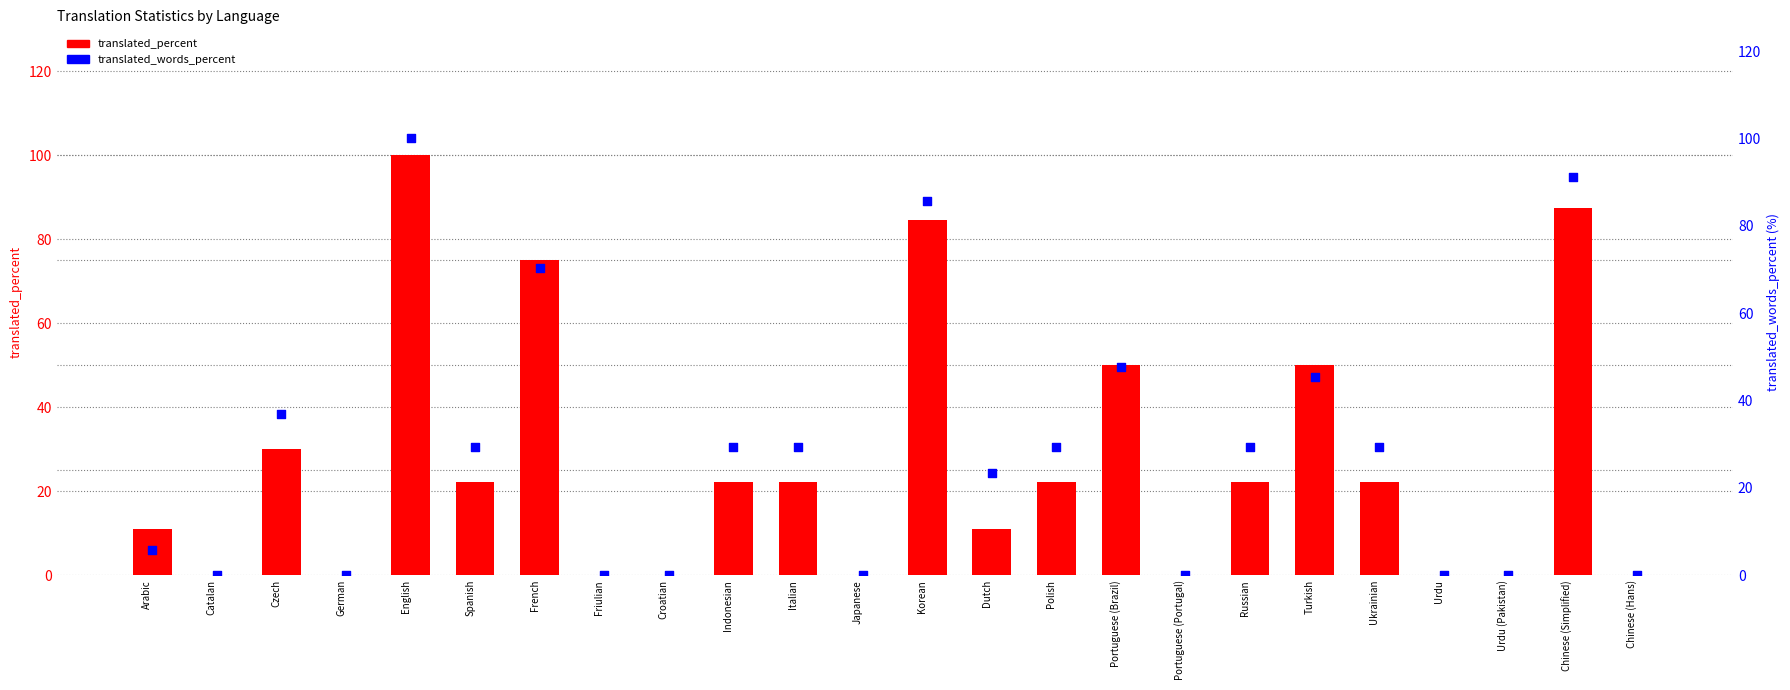

At which category is the sum across all series the highest?

English